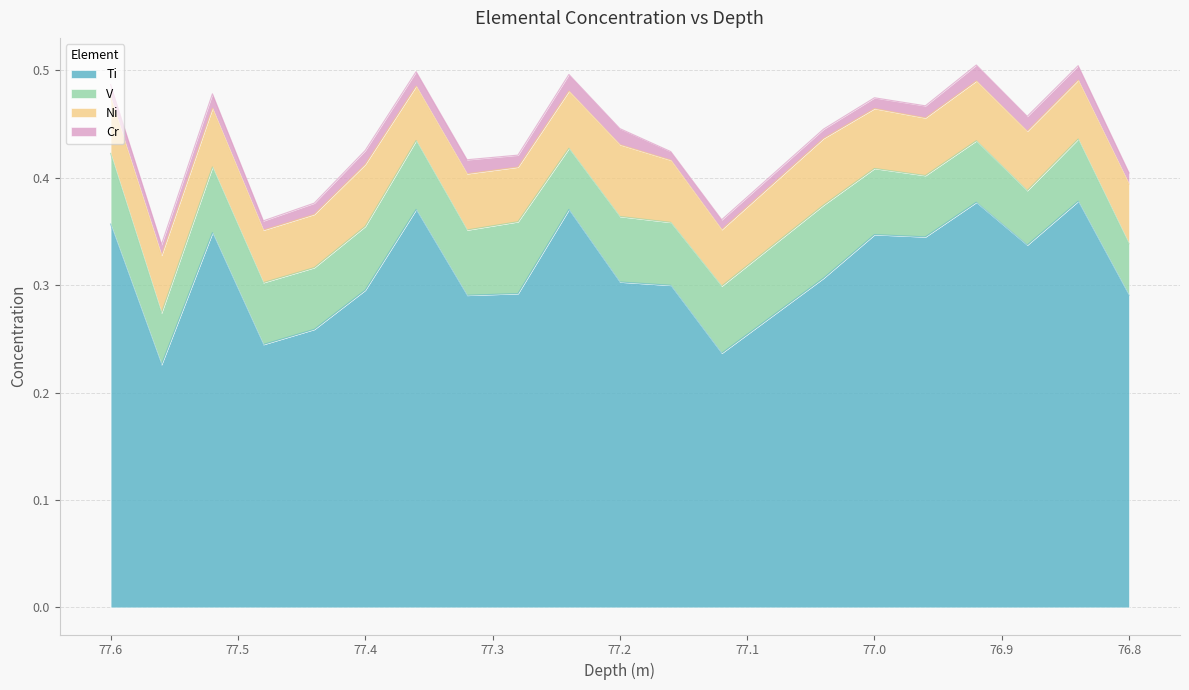

Which series changed the most between 77.36 and 76.88?

Ti